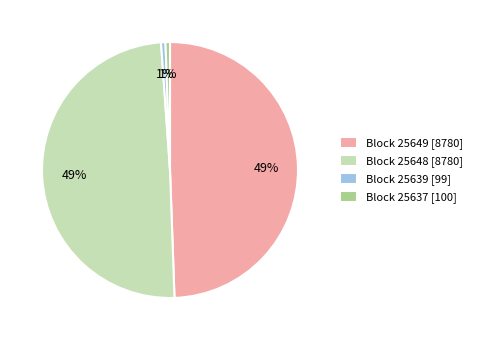

Do Block 25639 [99] and Block 25637 [100] together represent more than half of the pie?

No